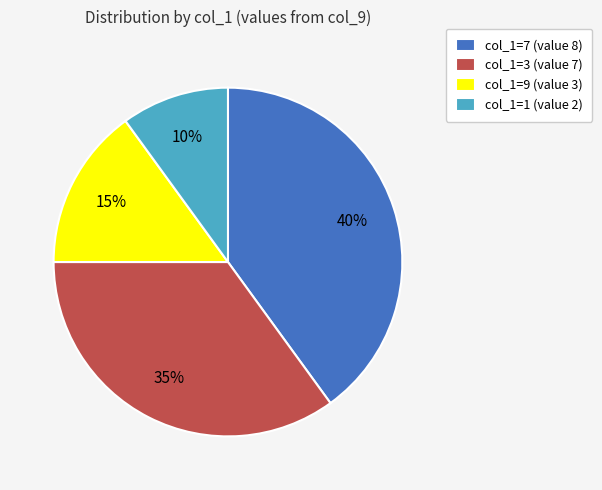

To the nearest percent, what is the difference between the largest and smallest slice percentages?

30%